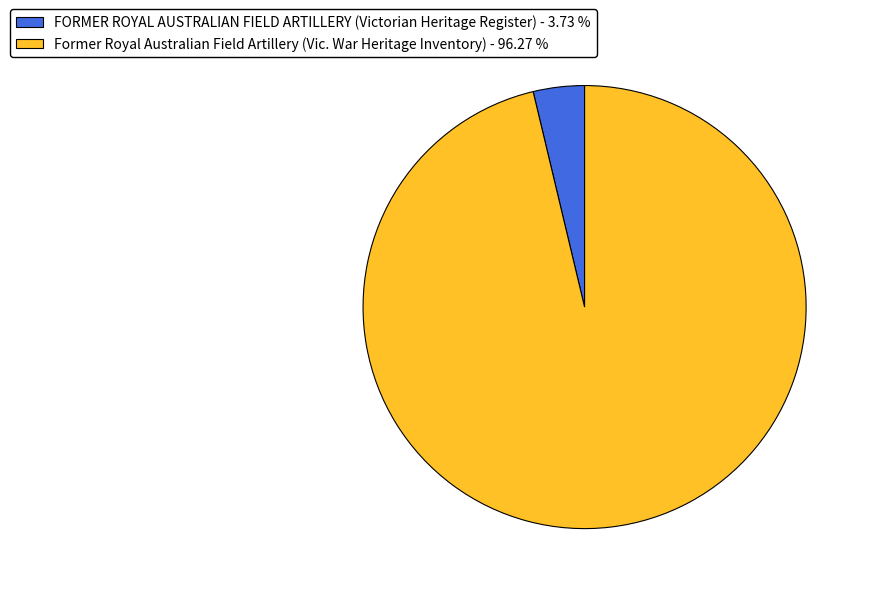

Is it true that Former Royal Australian Field Artillery (Vic. War Heritage Inventory) is 96% of the pie?

True